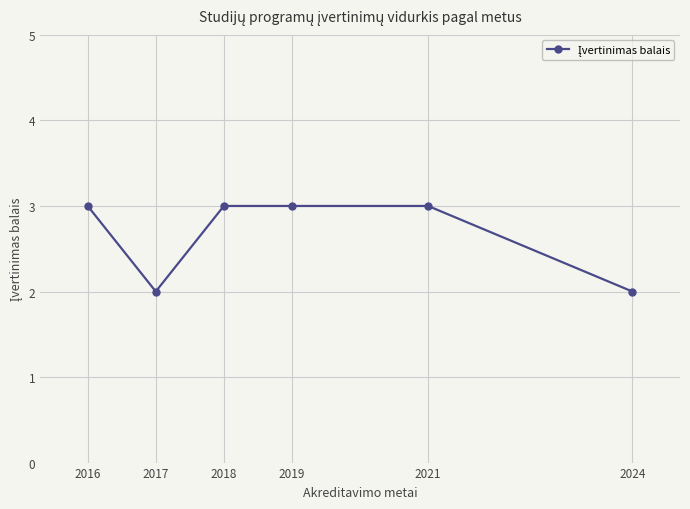

Reading right to left, transcribe all the data shown in this chart.

2	3	3	3	2	3